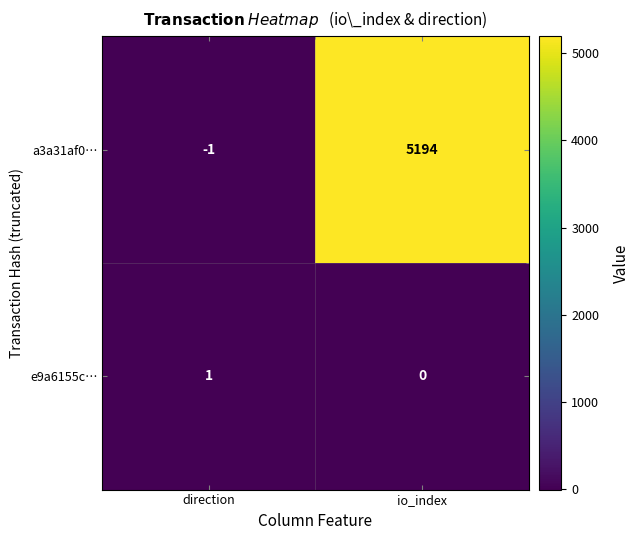

What is the difference between the maximum and minimum values in the a3a31af0… series?

5195